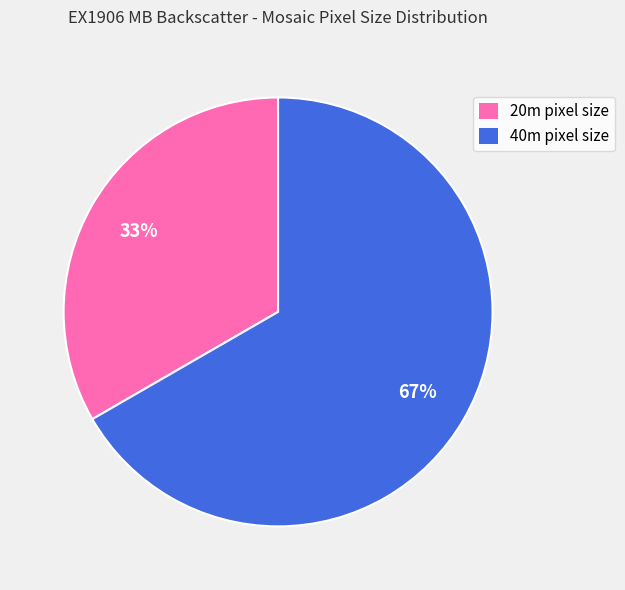

Combined, do 40m pixel size and 20m pixel size account for over 50%?

Yes